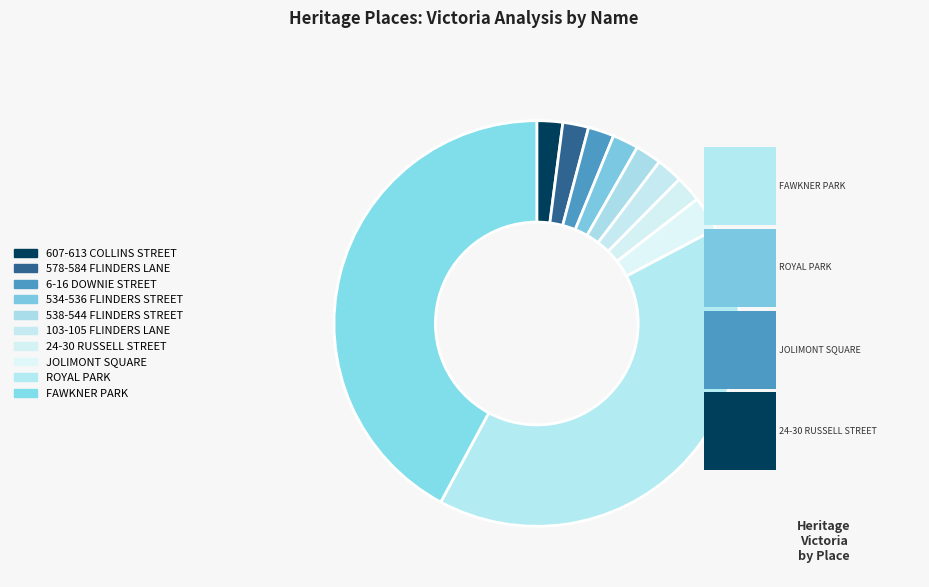

What is the change in value from 607-613 COLLINS STREET to 578-584 FLINDERS LANE?

+1